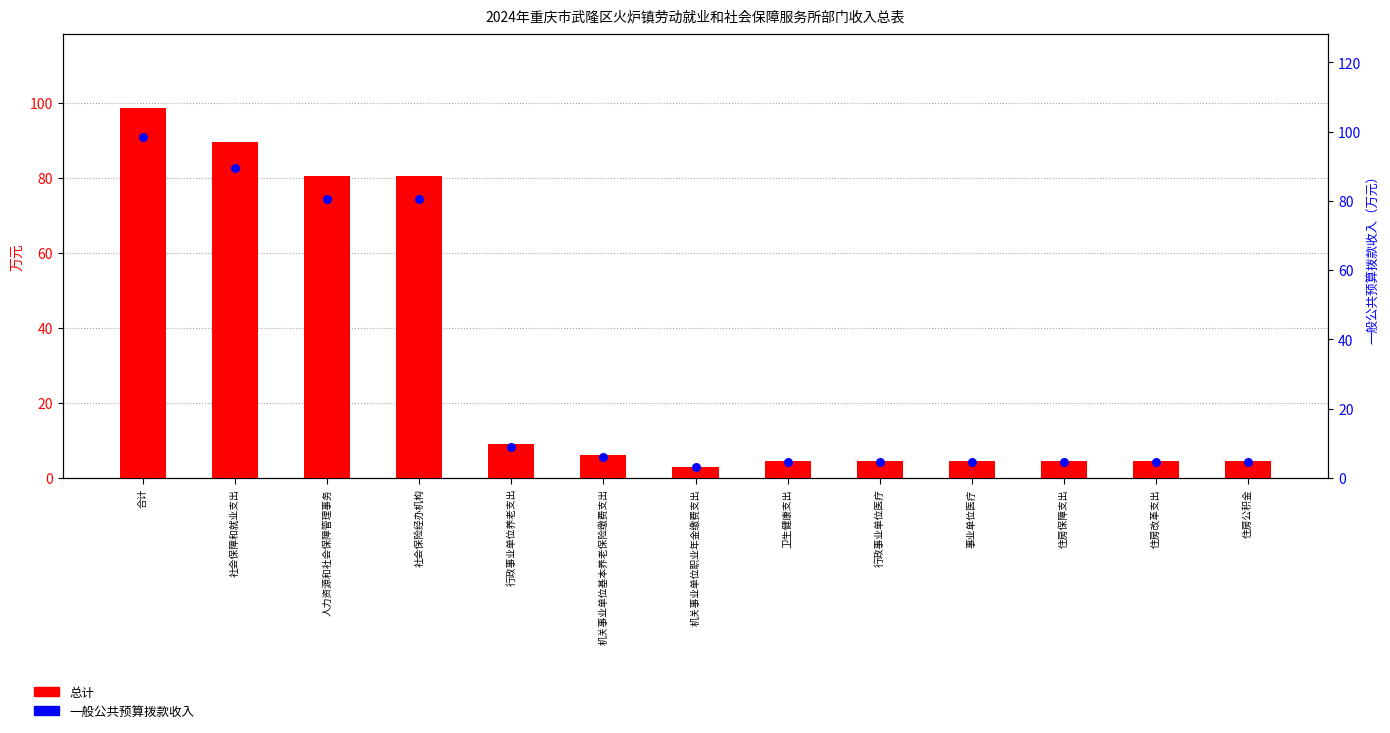

Which series contains the highest Y value?

总计